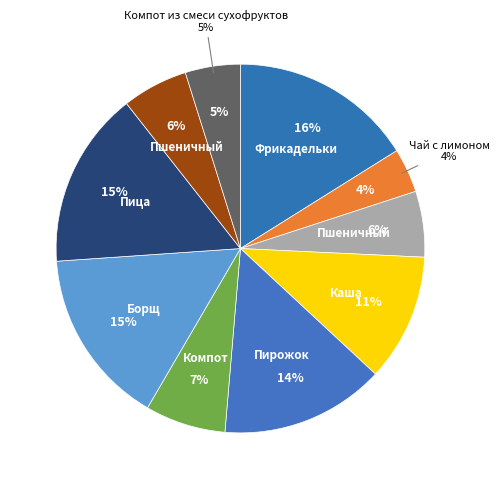

To the nearest percent, what percentage of the pie is Компот из изюма?

7%